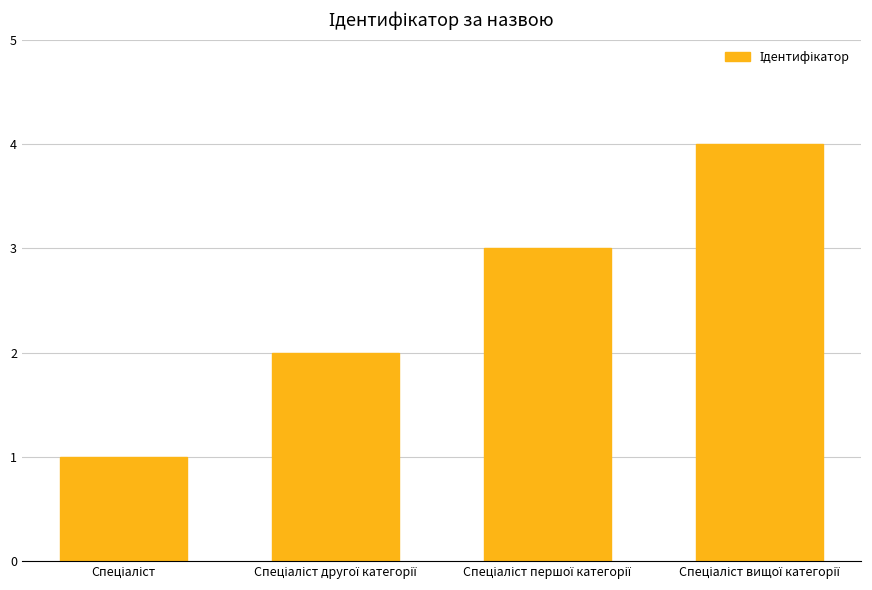

What is the maximum value shown in the chart?

4